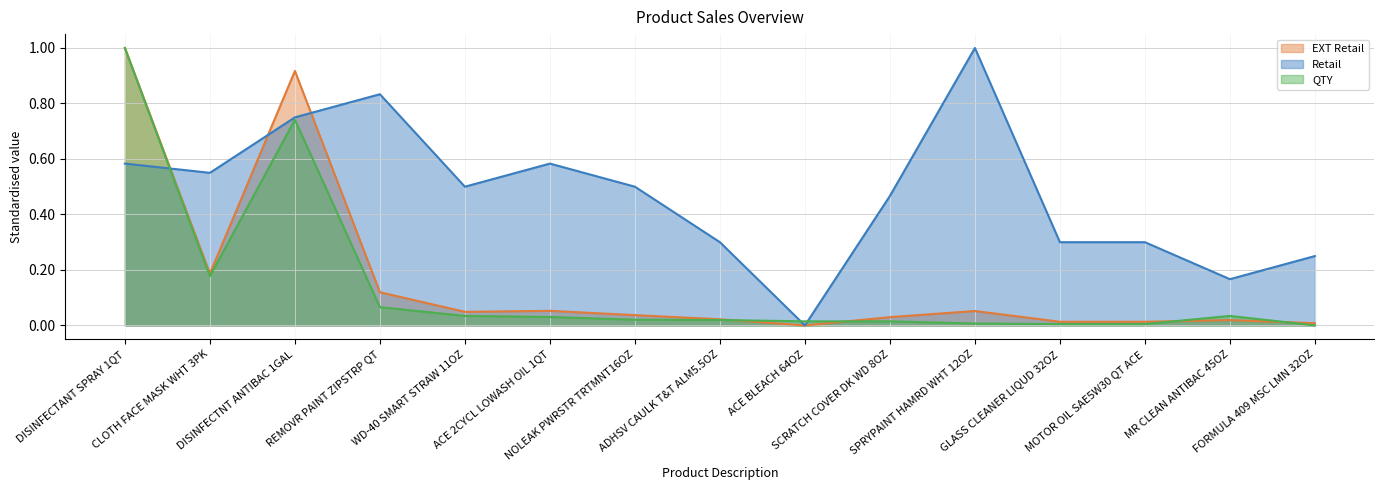

List the labels in order of EXT Retail value, largest first.

DISINFECTANT SPRAY 1QT, DISINFECTNT ANTIBAC 1GAL, CLOTH FACE MASK WHT 3PK, REMOVR PAINT ZIPSTRP QT, ACE 2CYCL LOWASH OIL 1QT, SPRYPAINT HAMRD WHT 12OZ, WD-40 SMART STRAW 11OZ, NOLEAK PWRSTR TRTMNT16OZ, SCRATCH COVER DK WD 8OZ, ADHSV CAULK T&T ALM5.5OZ, MR CLEAN ANTIBAC 45OZ, GLASS CLEANER LIQUD 32OZ, MOTOR OIL SAE5W30 QT ACE, FORMULA 409 MSC LMN 32OZ, ACE BLEACH 64OZ